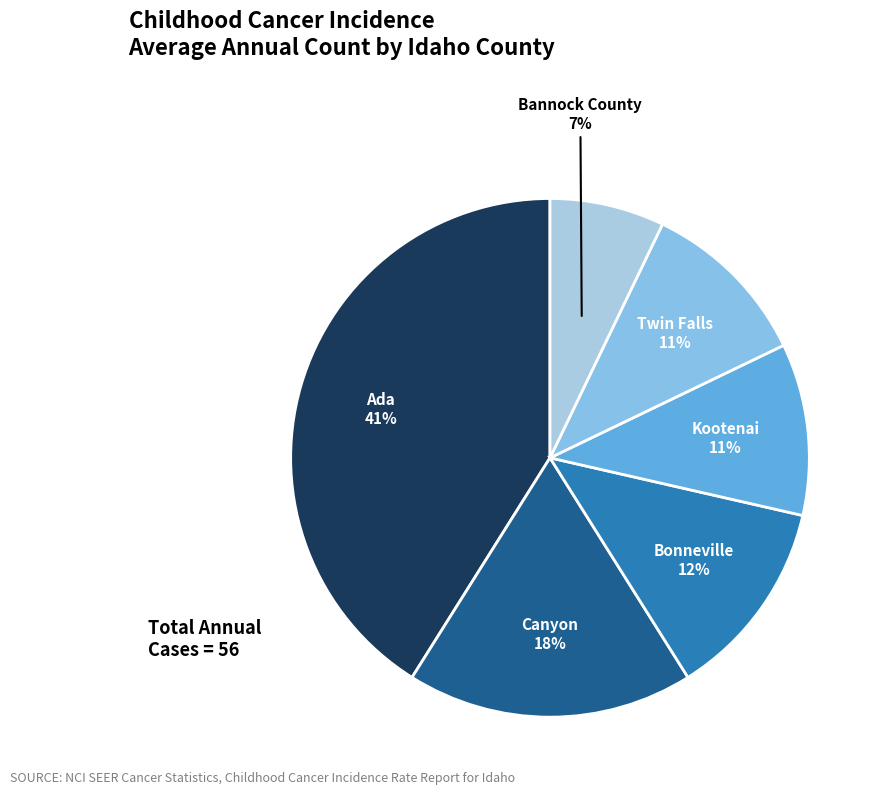

Count the number of slices in the pie.

6